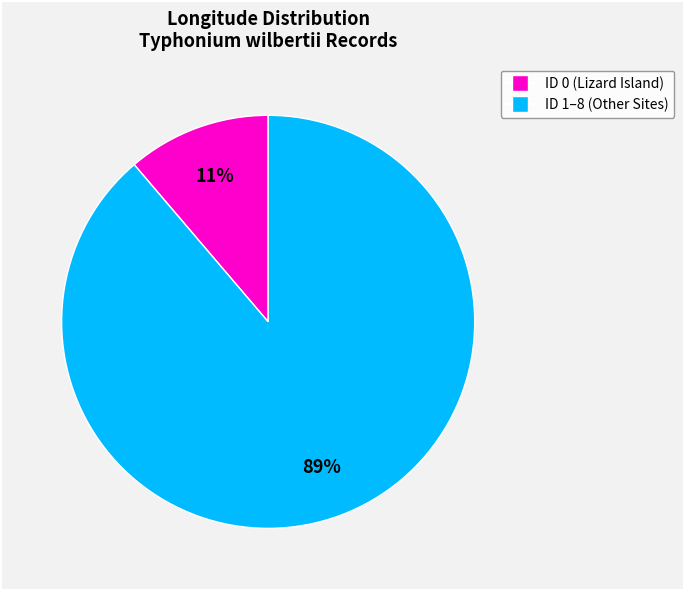

To the nearest percent, what is the difference between the largest and smallest slice percentages?

78%